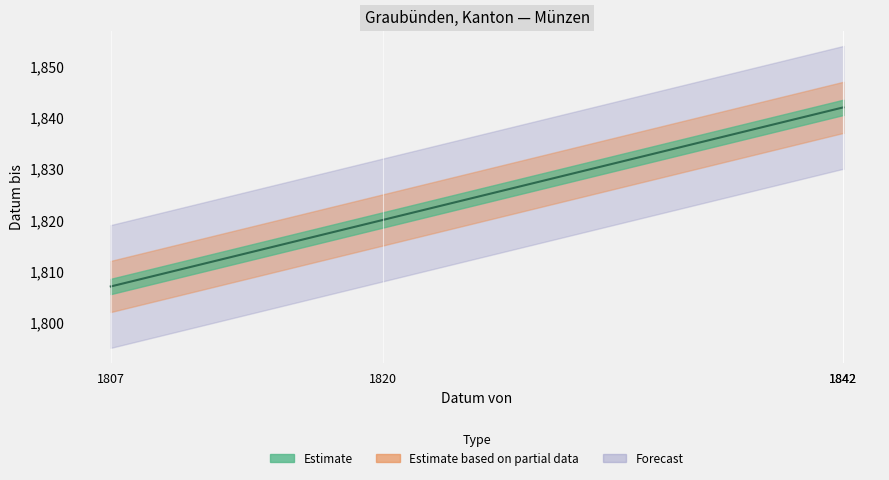

What is the value of the 2nd point from the left?

1820